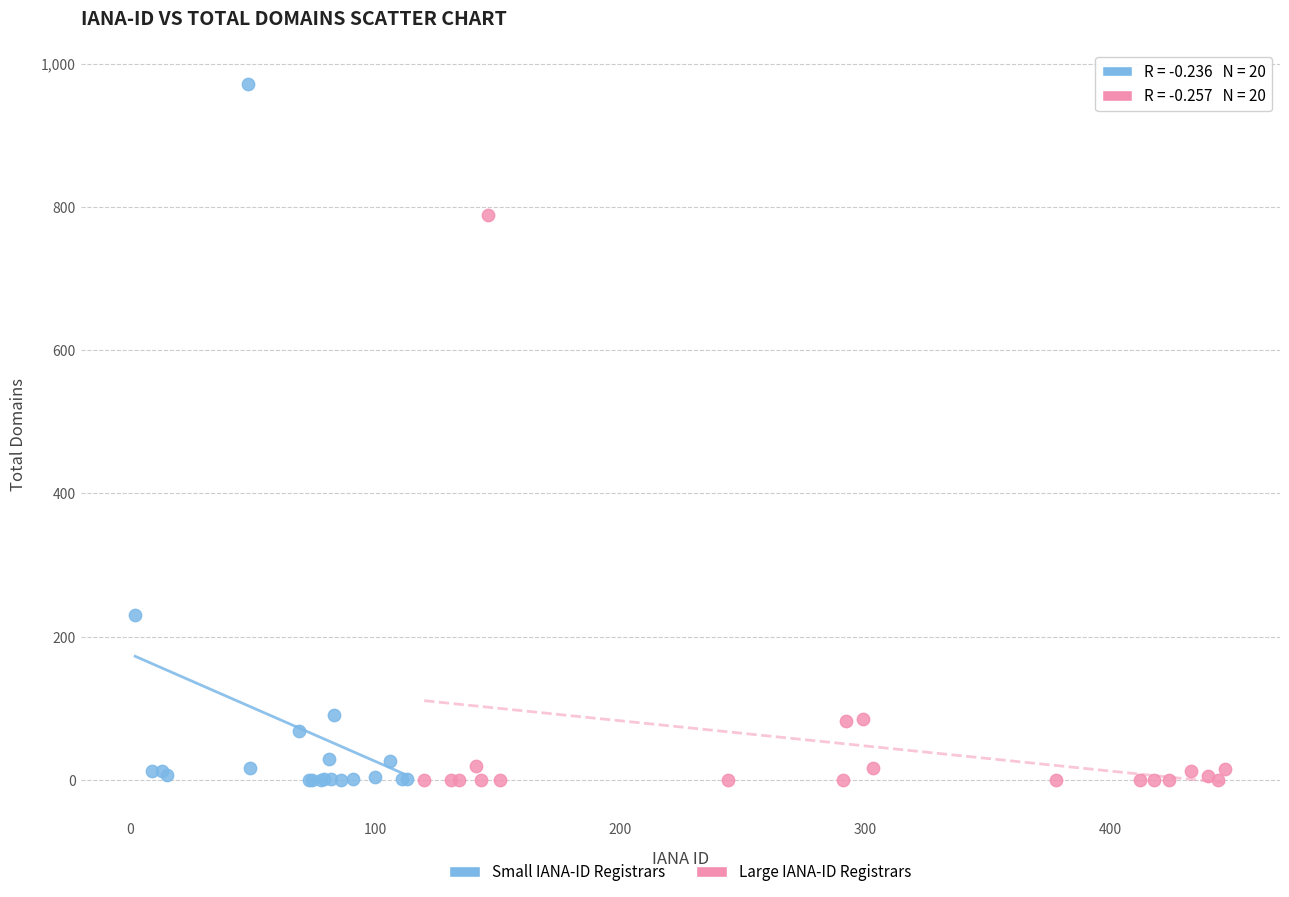

Which series has the largest Y range (max minus min)?

Small IANA-ID Registrars